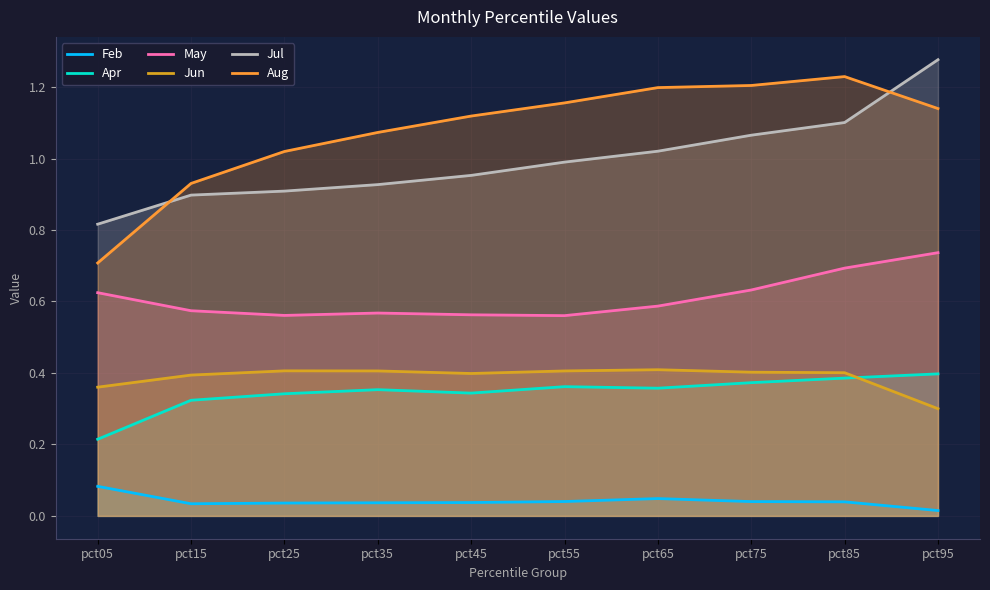

At which category is the sum across all series the highest?

pct95